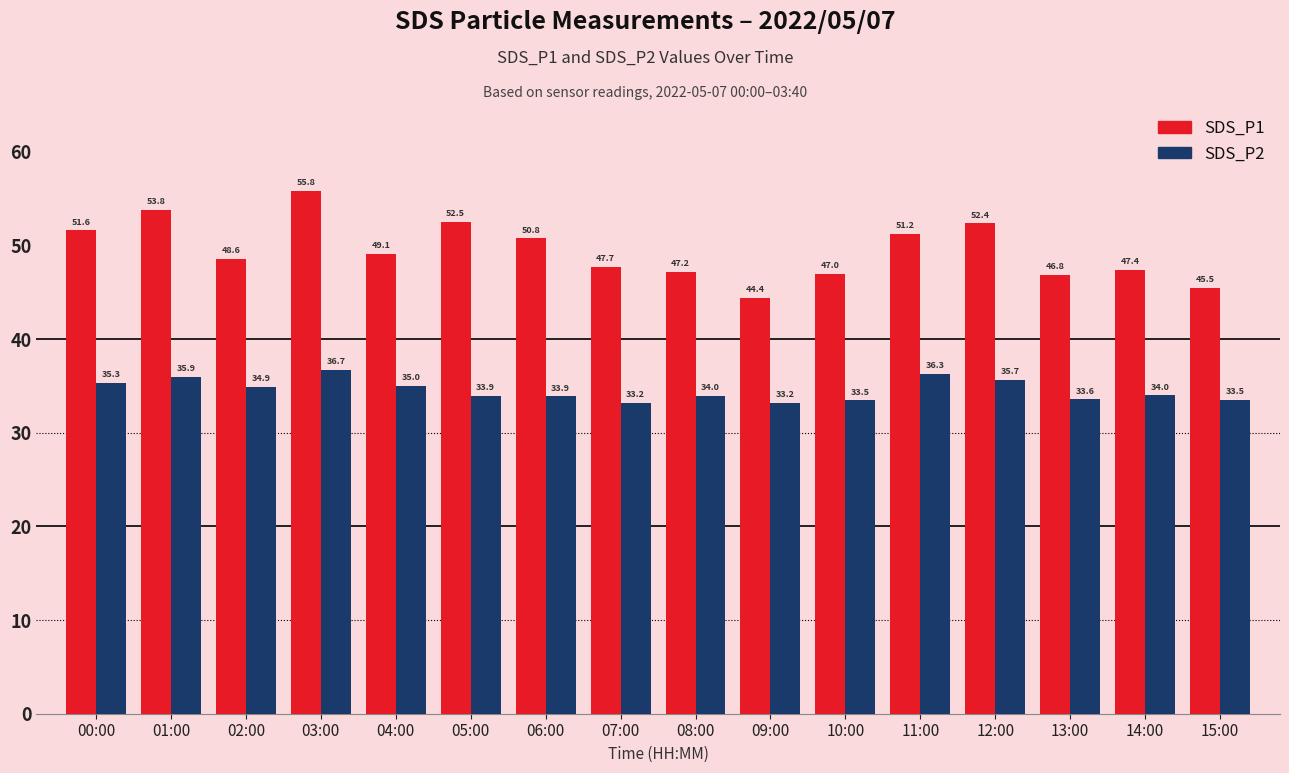

Reading left to right, what are all the values shown in this chart?

SDS_P1: 51.6	53.8	48.6	55.8	49.1	52.5	50.8	47.7	47.2	44.4	47.0	51.2	52.4	46.8	47.4	45.5
SDS_P2: 35.3	35.9	34.9	36.7	35.0	33.9	33.9	33.2	34.0	33.2	33.5	36.3	35.7	33.6	34.0	33.5